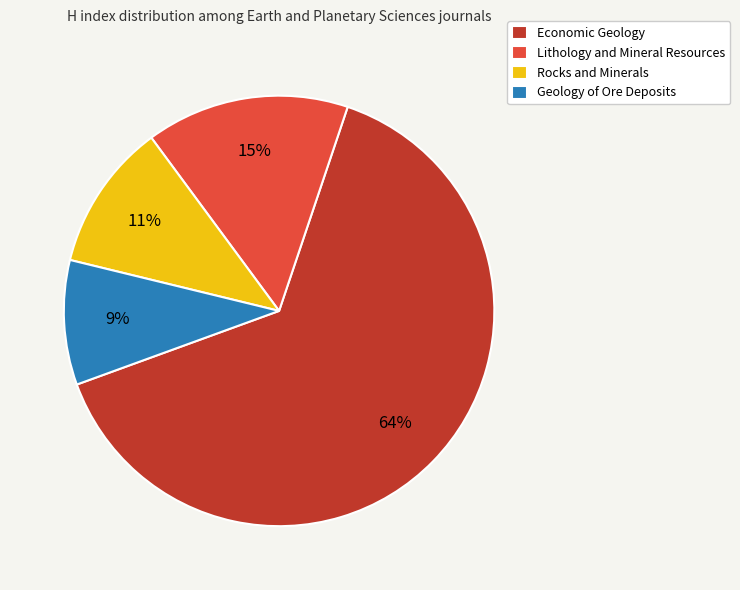

Between Lithology and Mineral Resources and Rocks and Minerals, which is larger?

Lithology and Mineral Resources